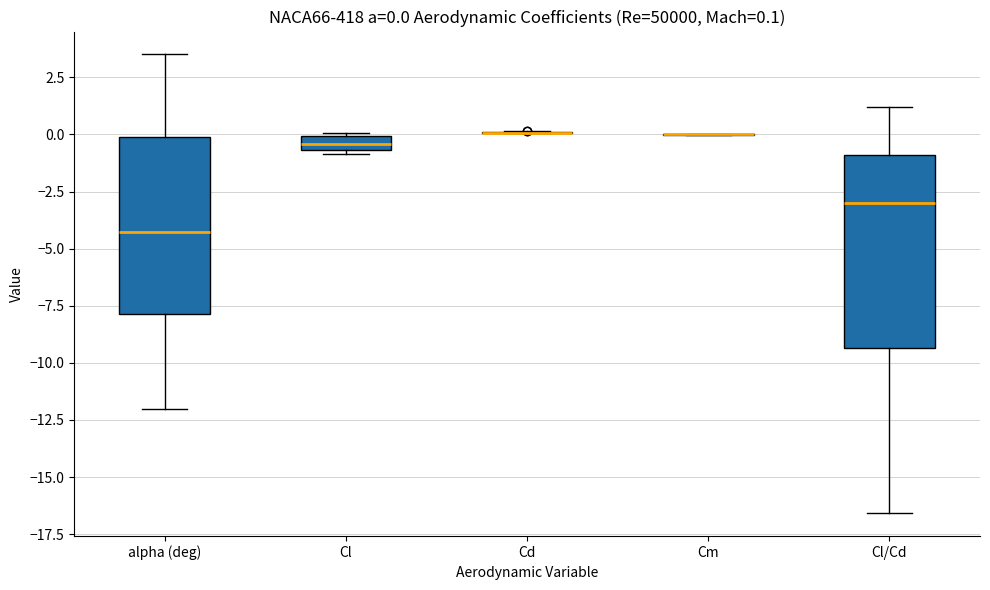

Which box is the tallest, from its lower edge to its upper edge?

Cl/Cd